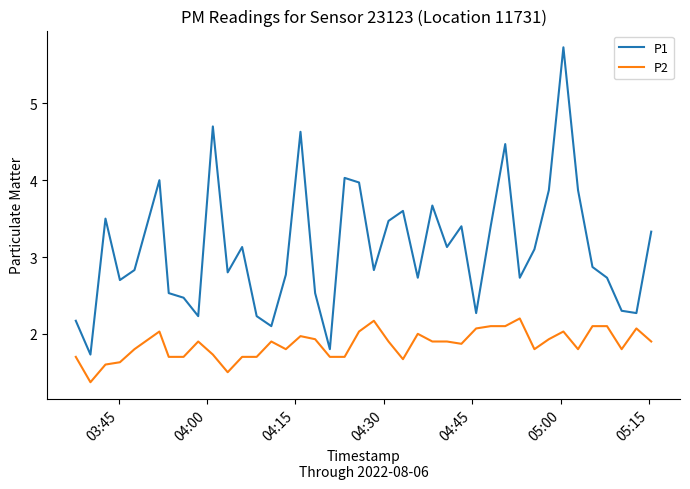

Reading left to right, extract all data points from this chart.

P1: 2.2	1.7	3.5	2.7	2.8	4.0	2.5	2.5	2.2	4.7	2.8	3.1	2.2	2.1	2.8	4.6	2.5	1.8	4.0	4.0	2.8	3.5	3.6	2.7	3.7	3.1	3.4	2.3	3.4	4.5	2.7	3.1	3.9	5.7	3.9	2.9	2.7	2.3	2.3	3.3
P2: 1.7	1.4	1.6	1.6	1.8	2.0	1.7	1.7	1.9	1.7	1.5	1.7	1.7	1.9	1.8	2.0	1.9	1.7	1.7	2.0	2.2	1.9	1.7	2.0	1.9	1.9	1.9	2.1	2.1	2.1	2.2	1.8	1.9	2.0	1.8	2.1	2.1	1.8	2.1	1.9